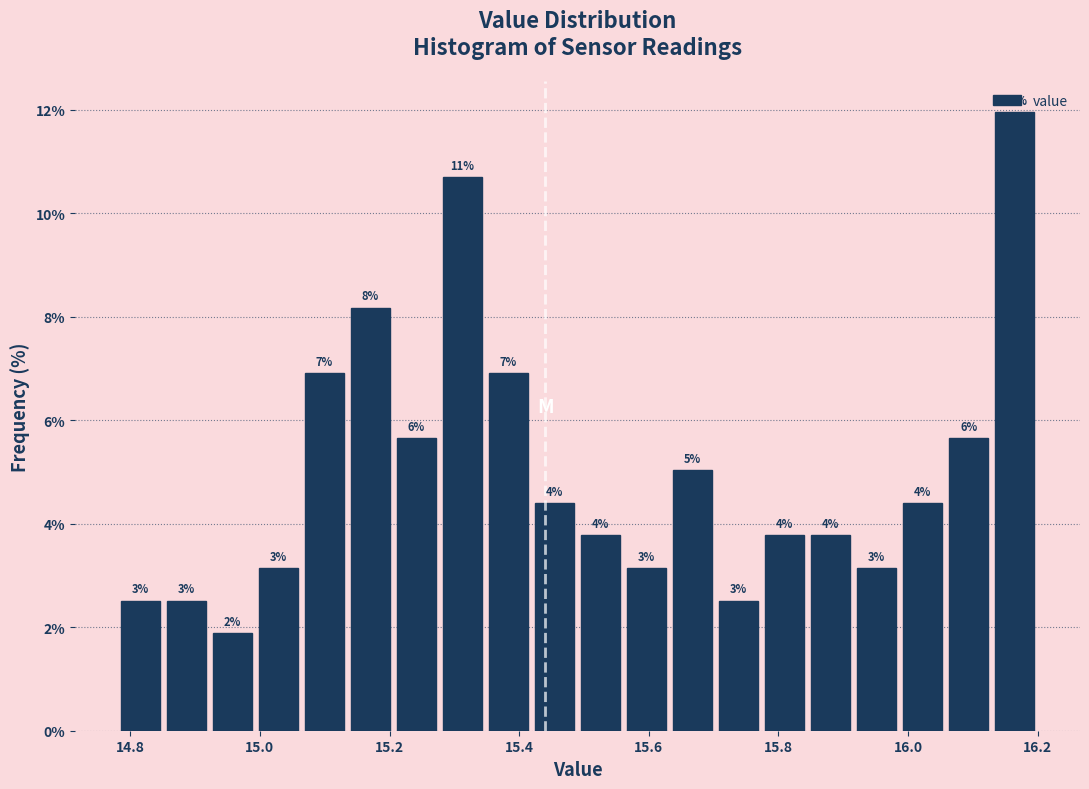

Read against the x-axis, roughly where is the centre of the tallest bar?

16.16